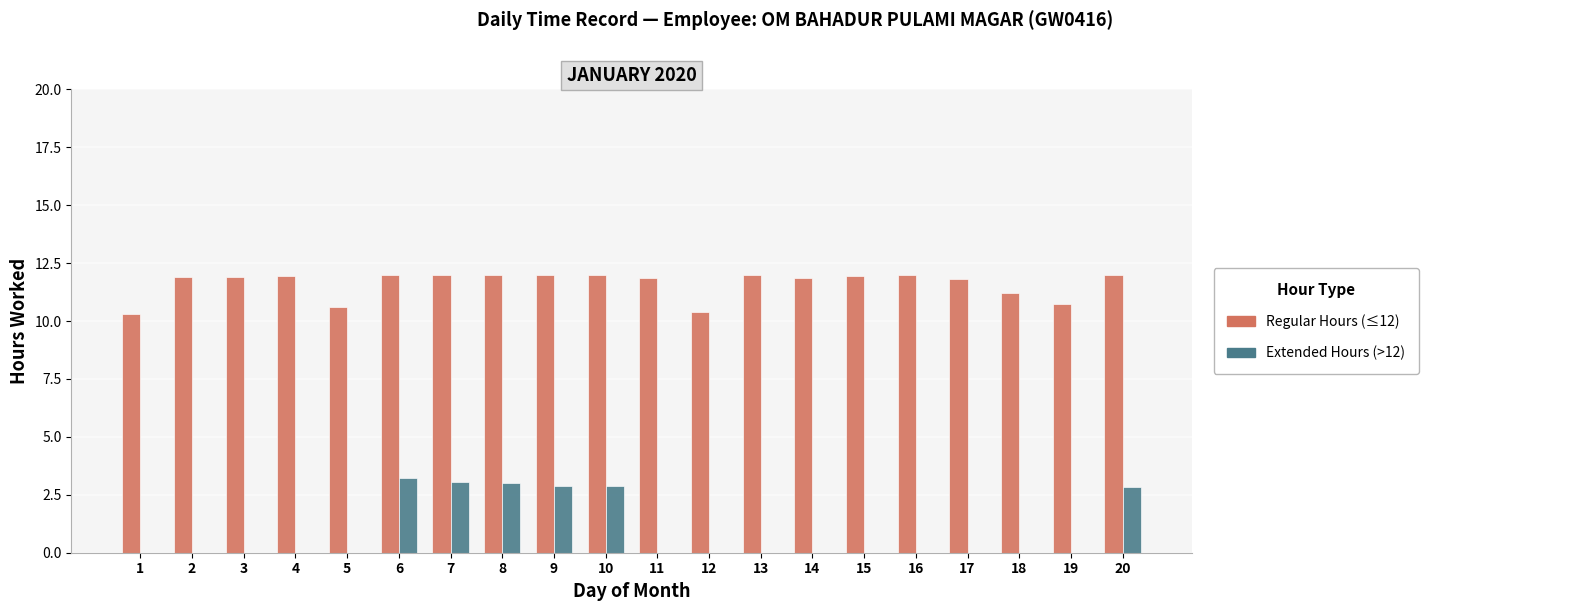

How many groups of bars are there?

20